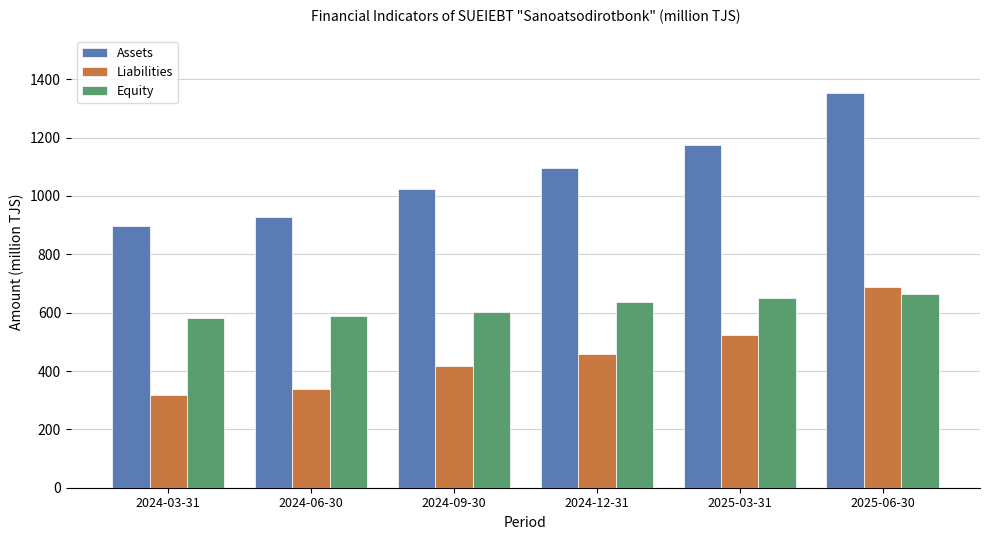

Which series has the largest total across all categories?

Assets